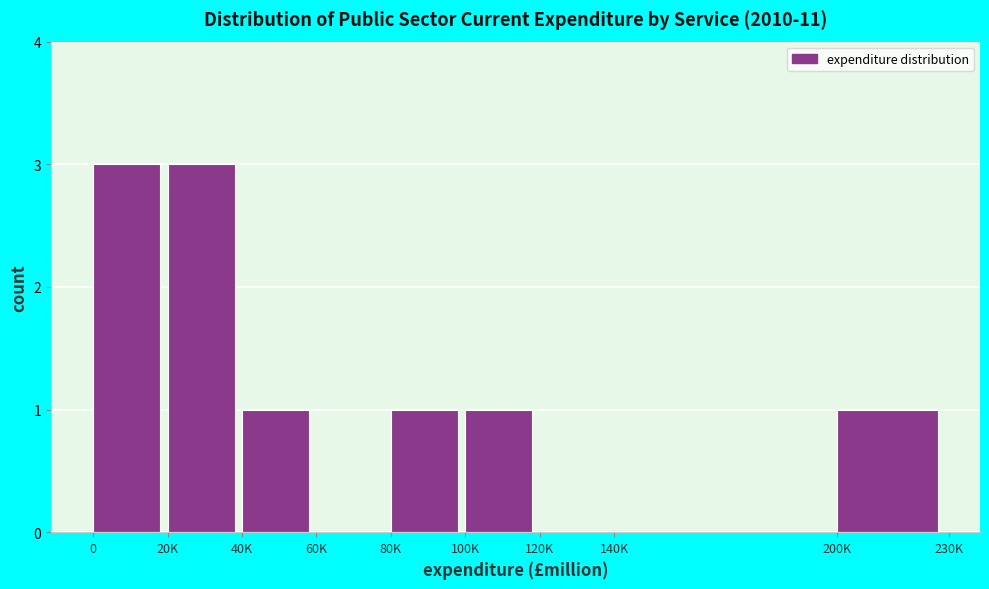

Reading left to right, list all the values displayed in this chart.

0=3	20K=3	40K=1	60K=0	80K=1	100K=1	120K=0	140K=0	200K=1